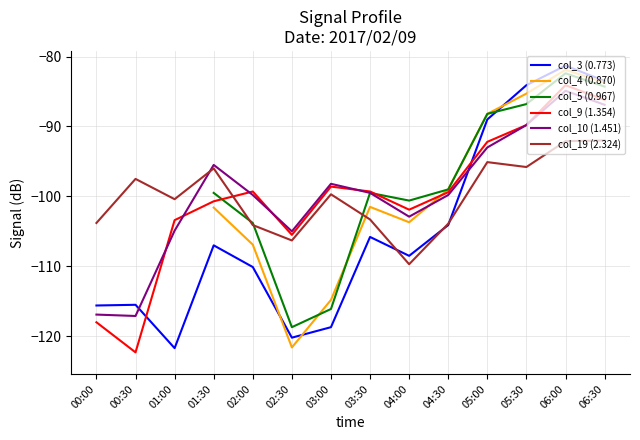

Between 00:00 and 03:00, which is larger?

00:00